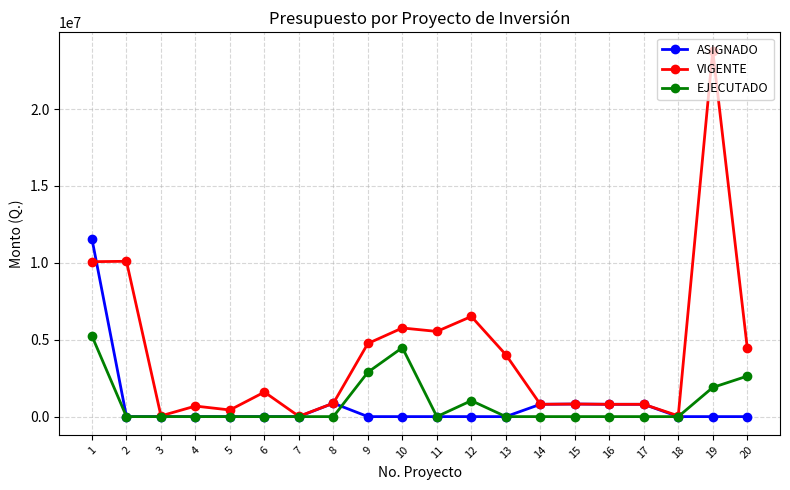

Rank the series by their maximum value, from highest to lowest.

VIGENTE, ASIGNADO, EJECUTADO